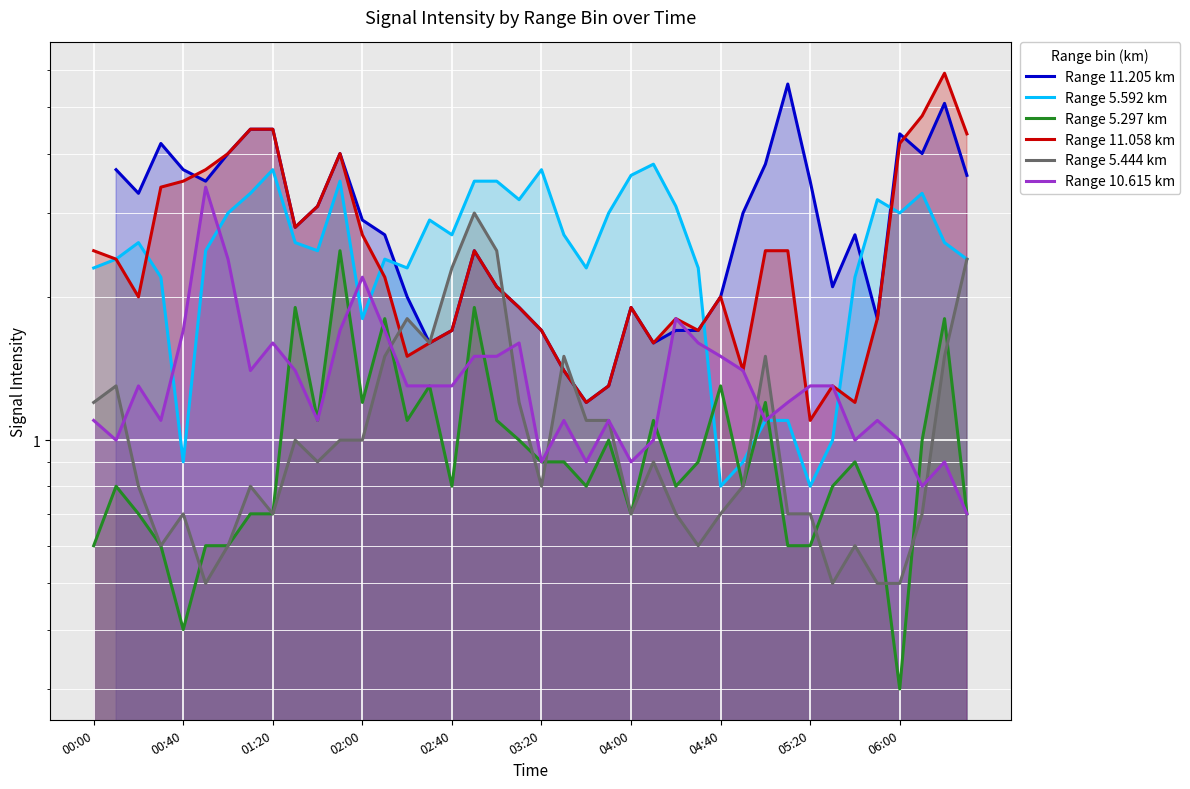

The Range 5.592 km series shows 0.5 at 30. True or false?

False